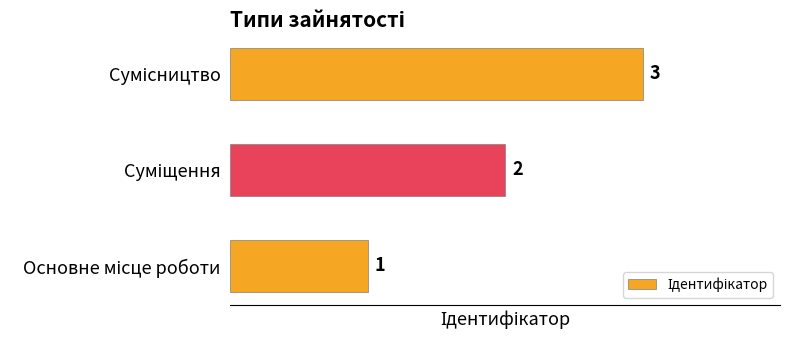

What is the sum of all values?

6